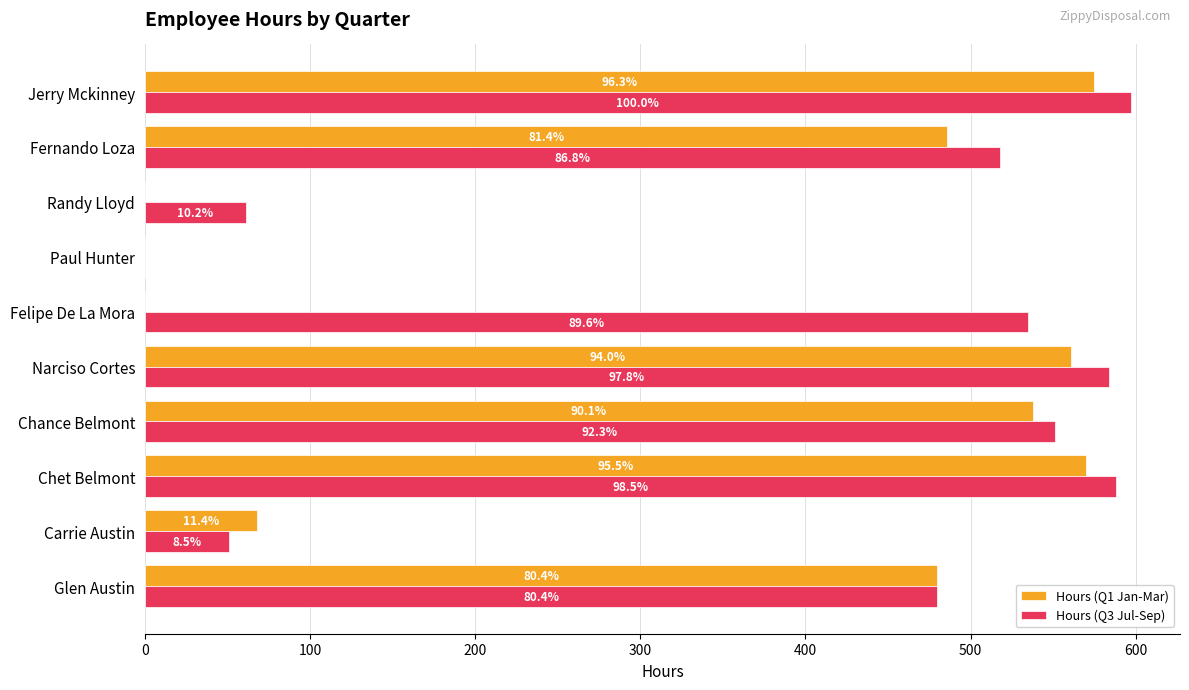

What are all the series names shown in the legend?

Hours (Q1 Jan-Mar), Hours (Q3 Jul-Sep)